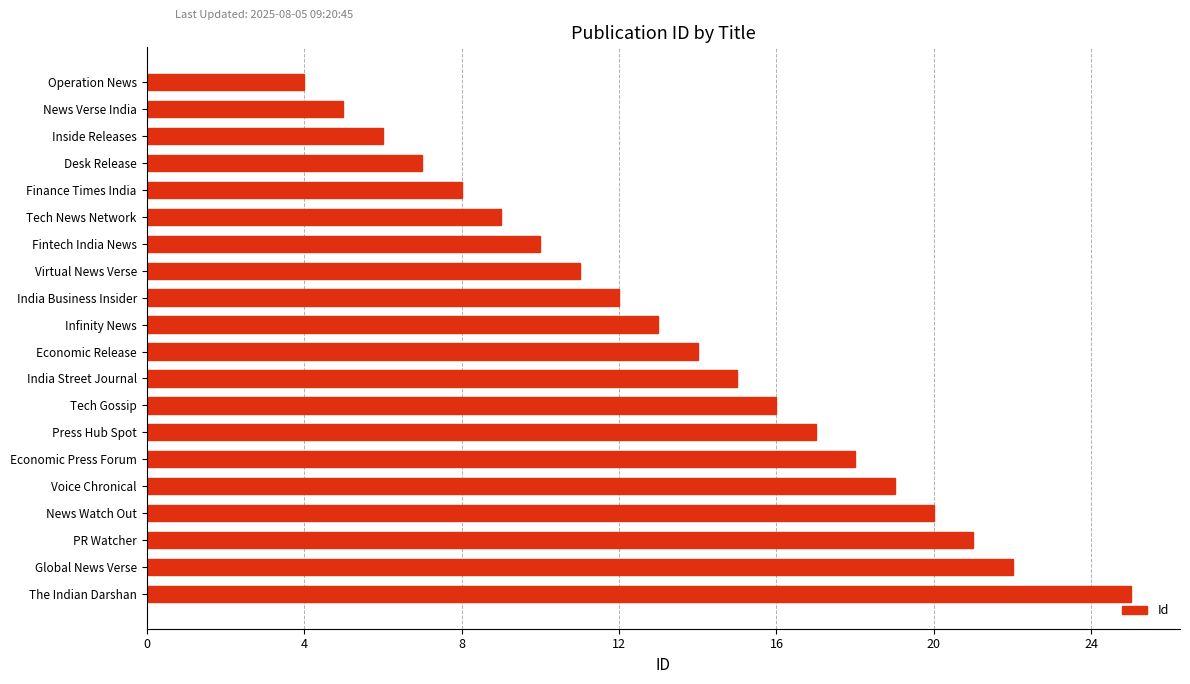

Are the bars horizontal?

Yes